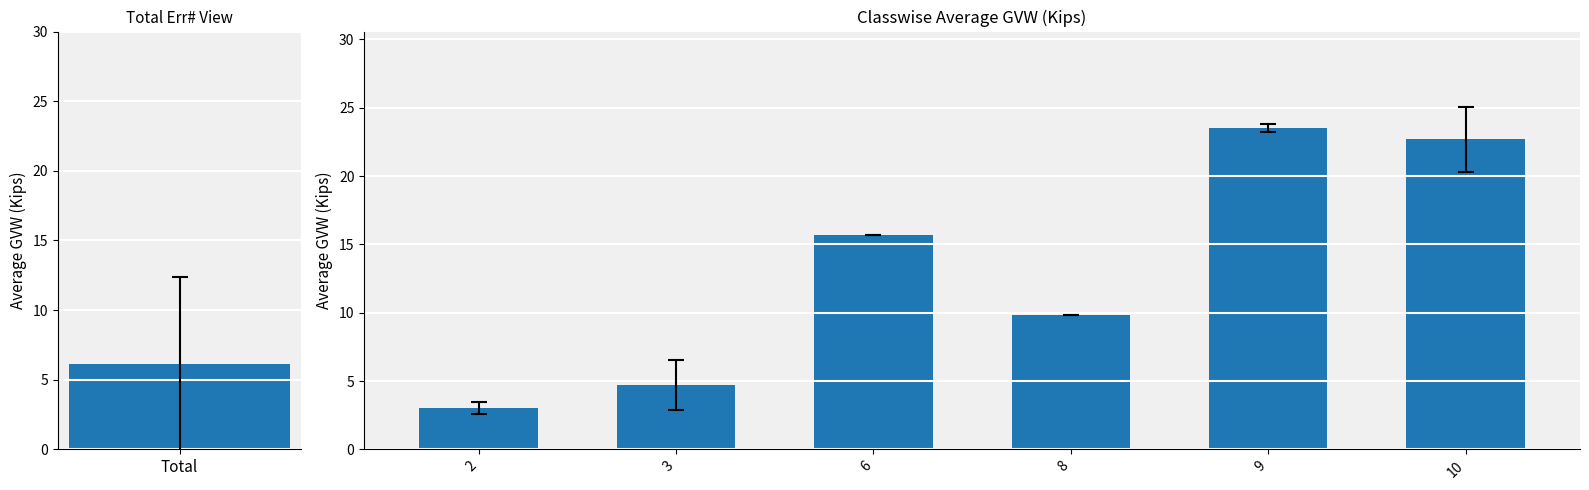

What is the maximum value shown in the chart?

23.5